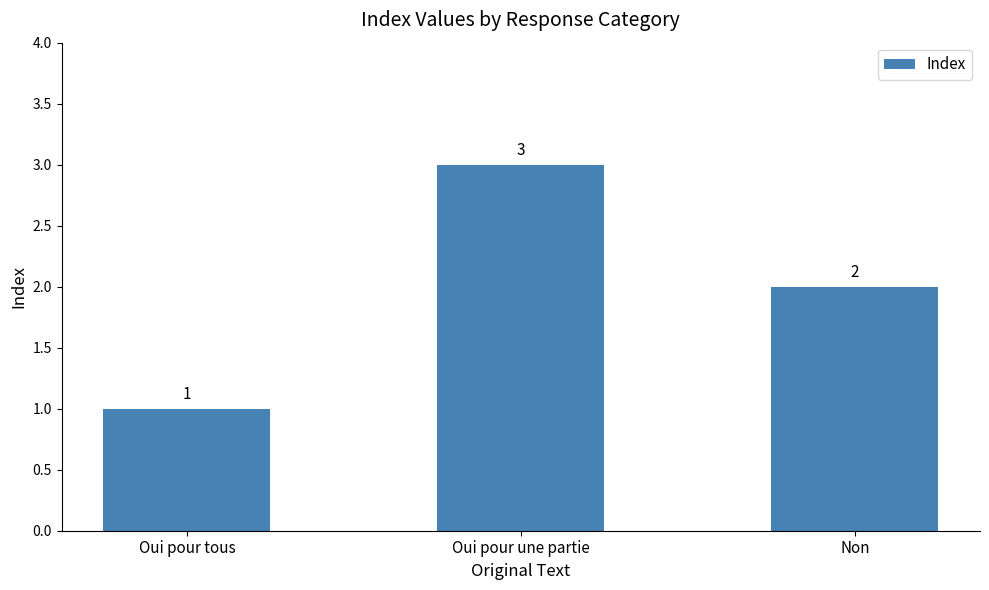

What is the ratio of the value at Non to the value at Oui pour une partie?

0.7